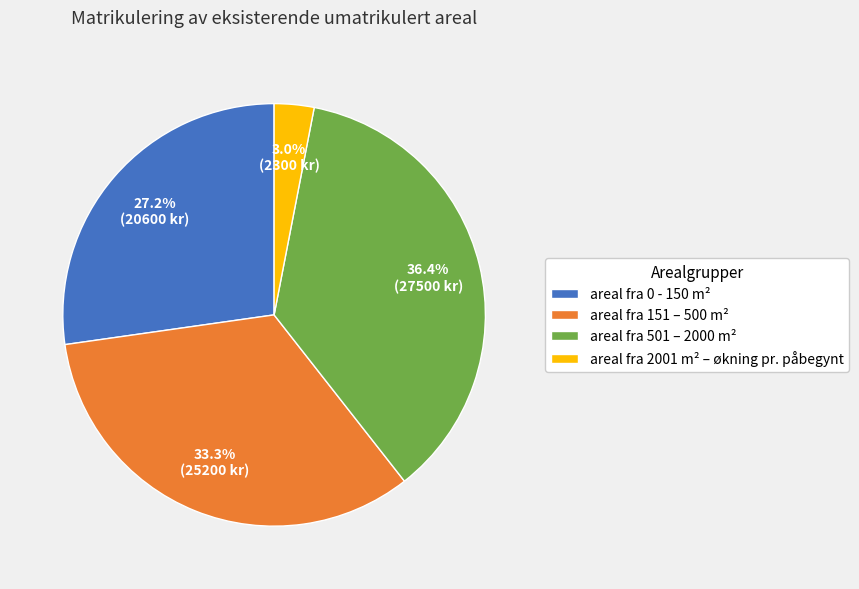

Does areal fra 2001 m² – økning pr. påbegynt represent more than half of the total?

No